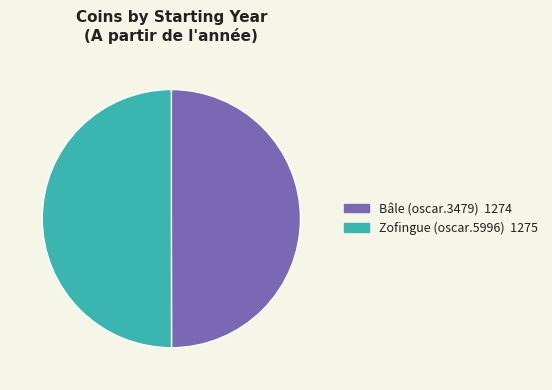

Is the sum of Bâle (oscar.3479) and Zofingue (oscar.5996) greater than half?

Yes